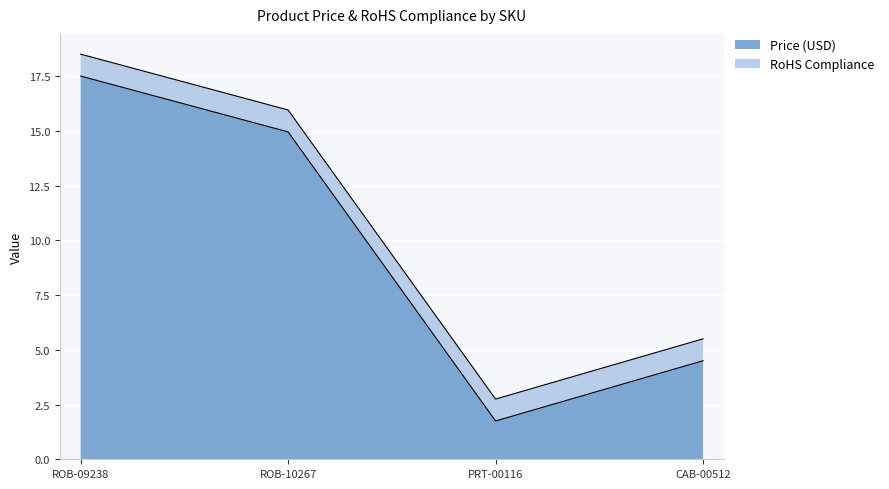

Reading left to right, extract all data points from this chart.

ROB-09238=17.5	ROB-10267=14.9	PRT-00116=1.8	CAB-00512=4.5